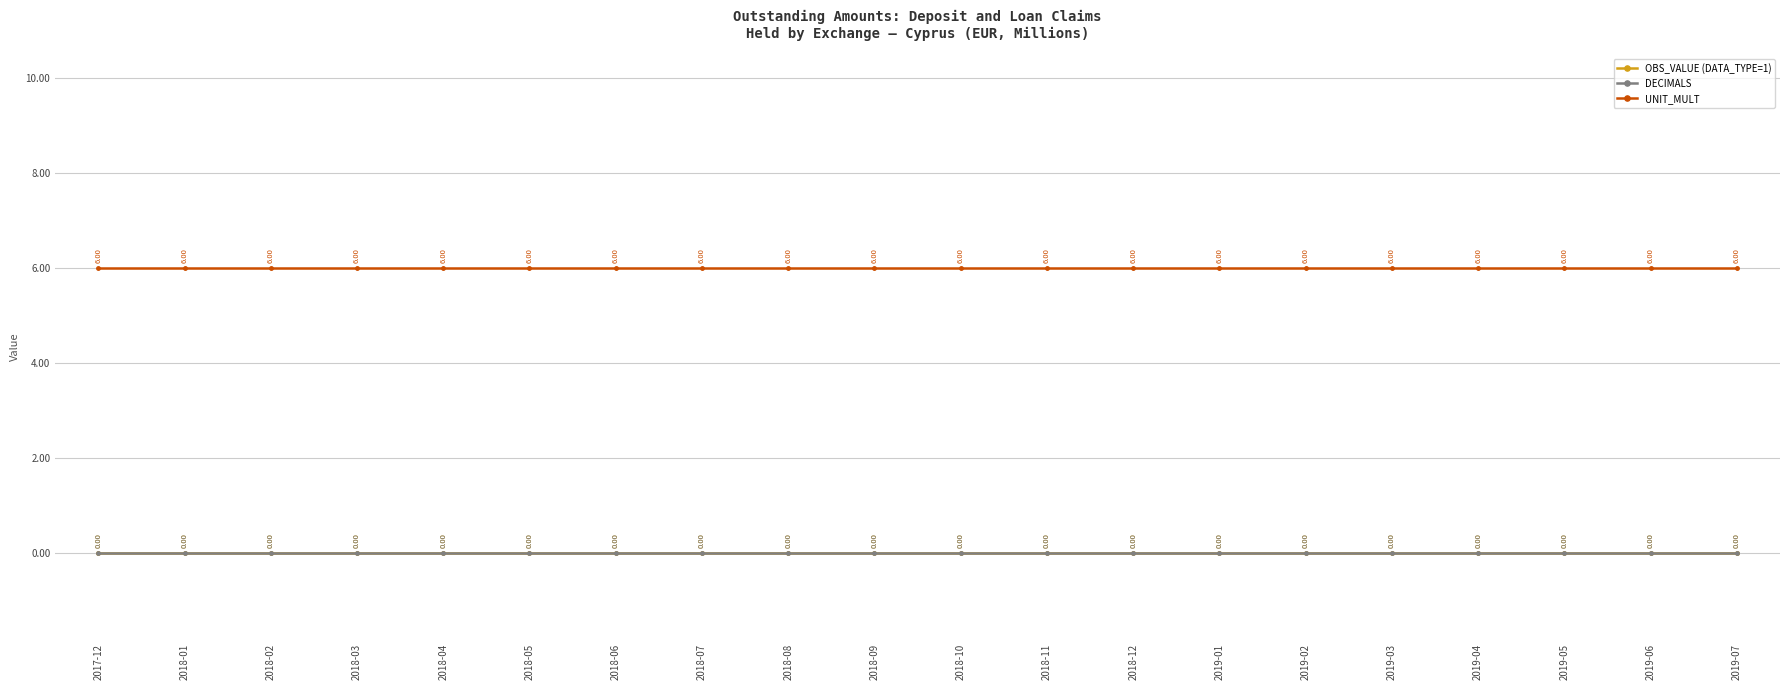

What is the spread (max minus min) of values at 2018-10?

6